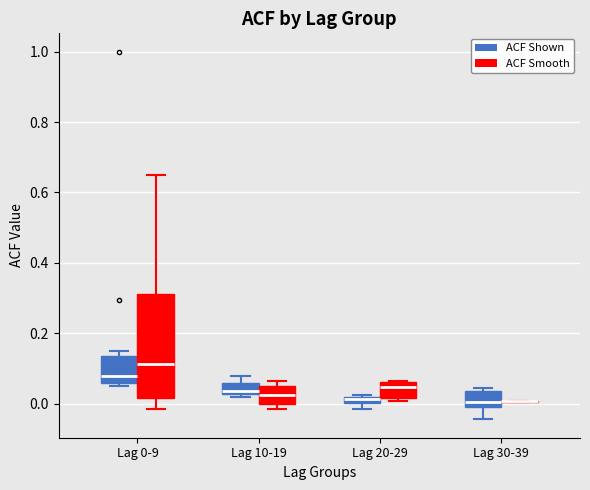

Which box is the tallest, from its lower edge to its upper edge?

Lag 0-9 (ACF Smooth)